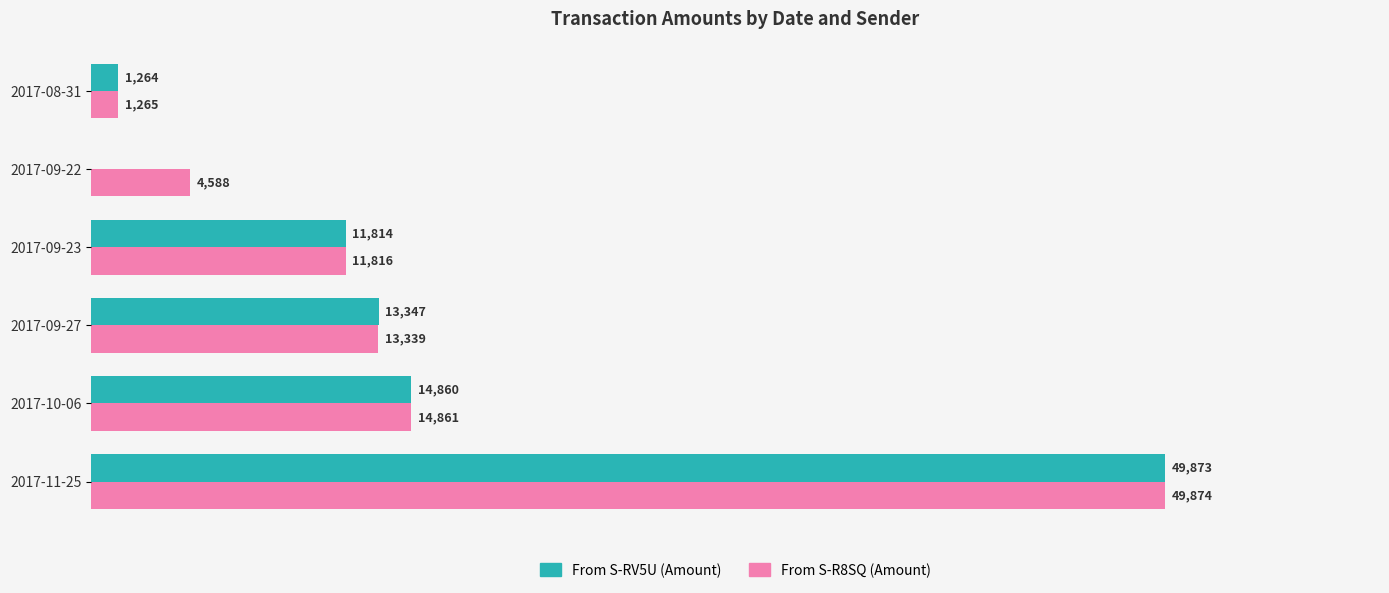

Where is From S-R8SQ (Amount) nearest to the value 25569?

2017-10-06